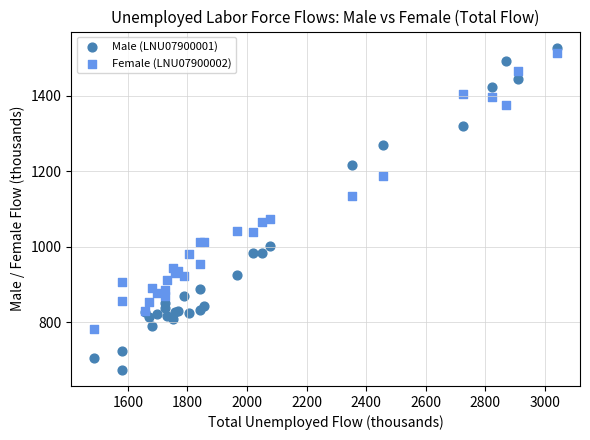

Which series contains the lowest Y value?

Male (LNU07900001)